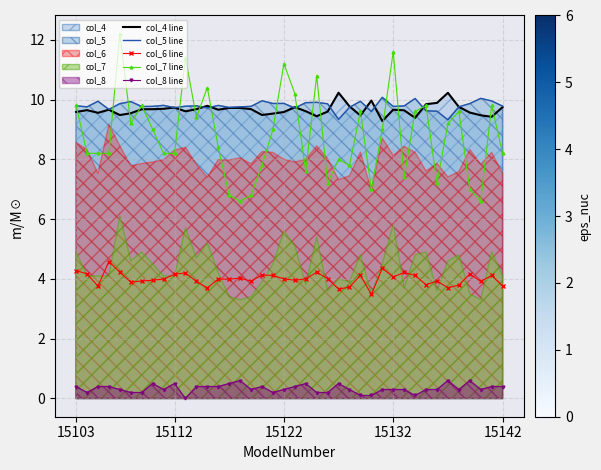

True or false: col_6 line and col_8 line cross at least once.

False